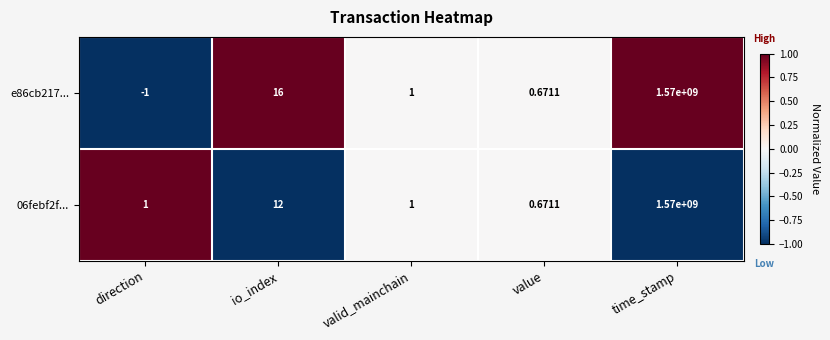

Which series has the largest total across all categories?

e86cb217...